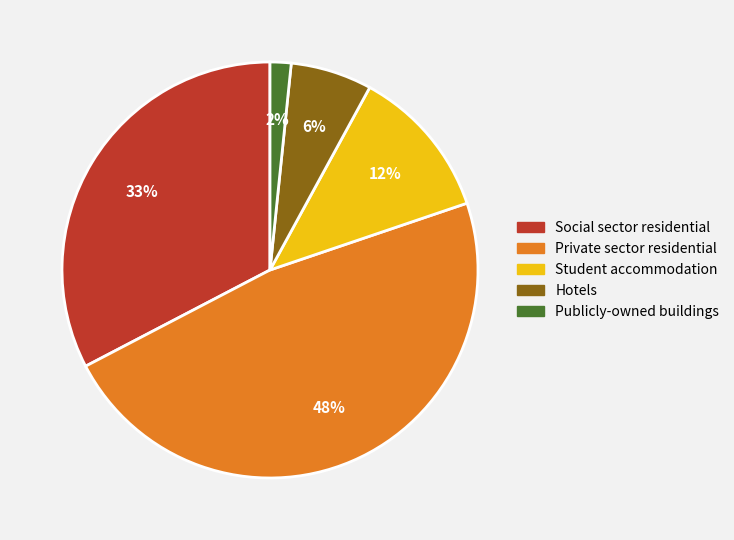

Does Private sector residential account for over 50% of the chart?

No